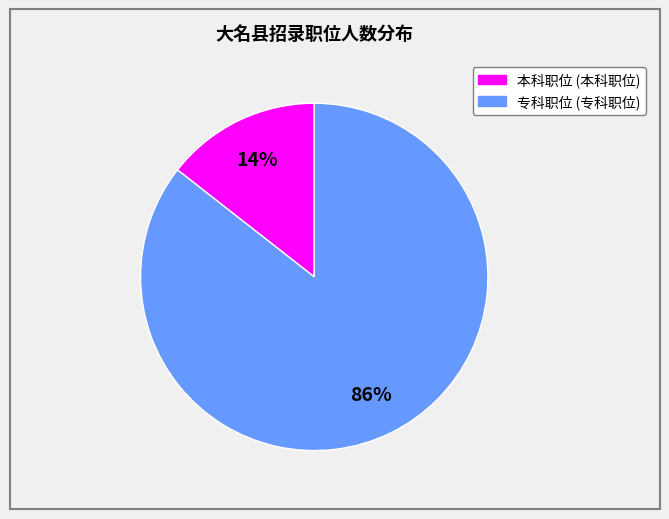

Does any single category account for the majority?

Yes